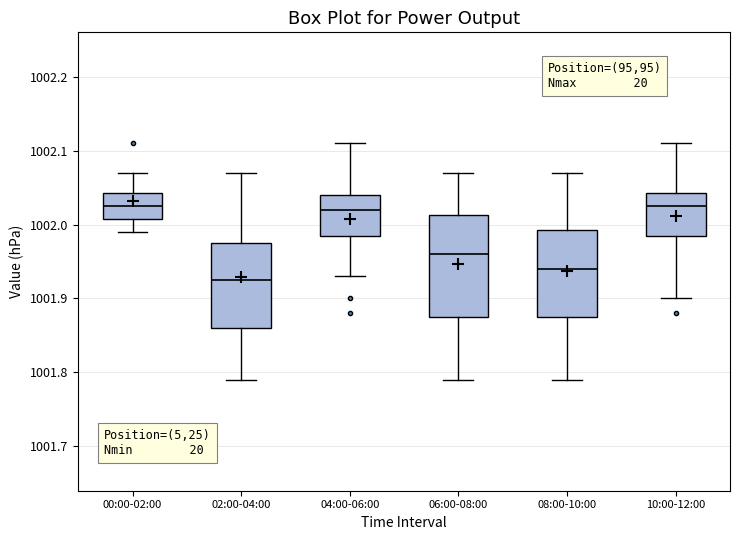

Reading left to right, transcribe this box plot: for each box, give where its median line is, the range the box spans, and where its two whiskers end, as read against the y-axis. The values are not printed on the chart, so give them approximately, as read against the axis.

00:00-02:00: median 1002.03, box 1002.01 to 1002.04, whiskers 1001.99 to 1002.07
02:00-04:00: median 1001.93, box 1001.86 to 1001.98, whiskers 1001.79 to 1002.07
04:00-06:00: median 1002.02, box 1001.99 to 1002.04, whiskers 1001.93 to 1002.11
06:00-08:00: median 1001.96, box 1001.88 to 1002.01, whiskers 1001.79 to 1002.07
08:00-10:00: median 1001.94, box 1001.88 to 1001.99, whiskers 1001.79 to 1002.07
10:00-12:00: median 1002.03, box 1001.99 to 1002.04, whiskers 1001.90 to 1002.11